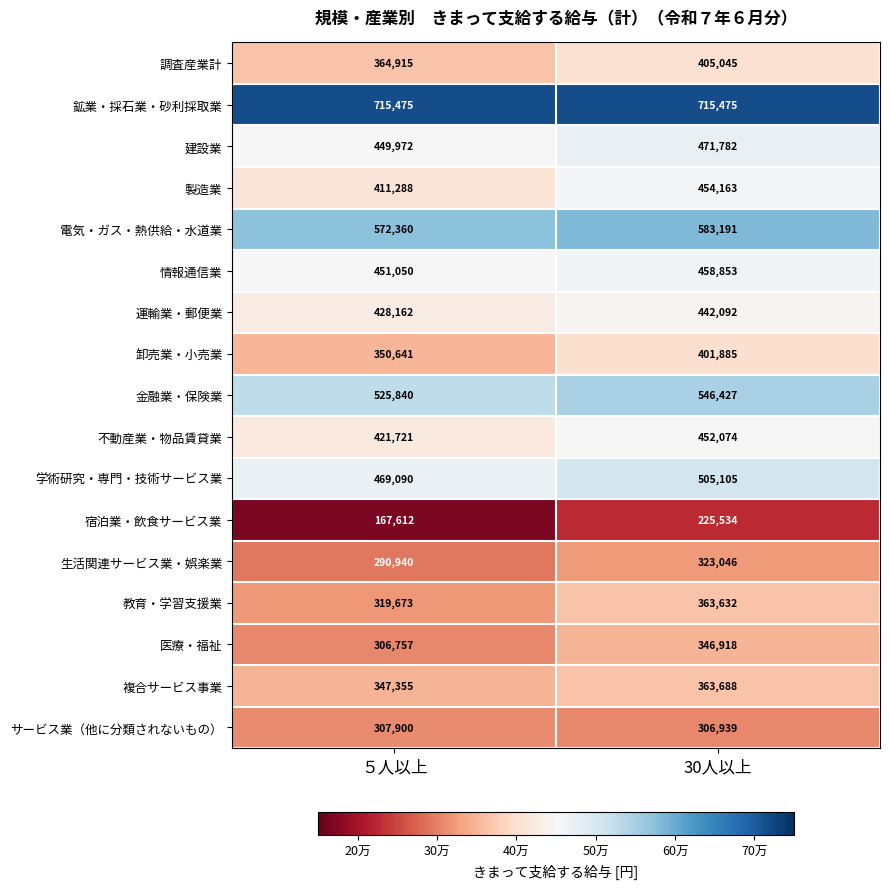

What is the approximate value of 情報通信業 at 30人以上, to the nearest 10?

458850